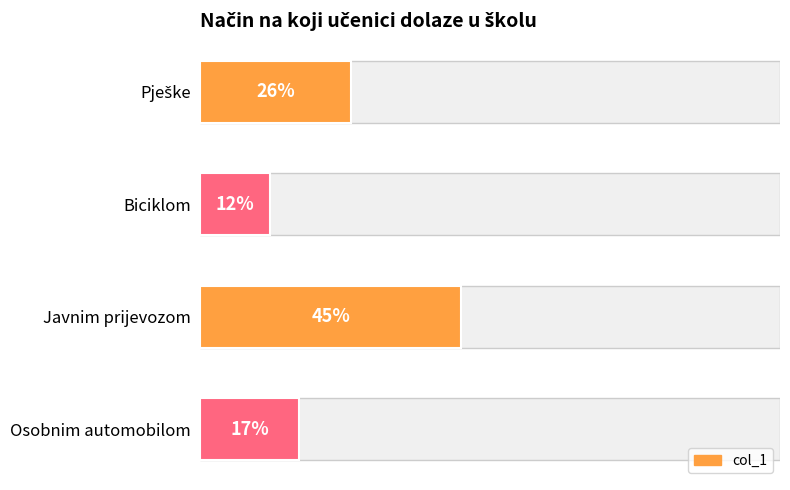

Are the bars horizontal?

Yes